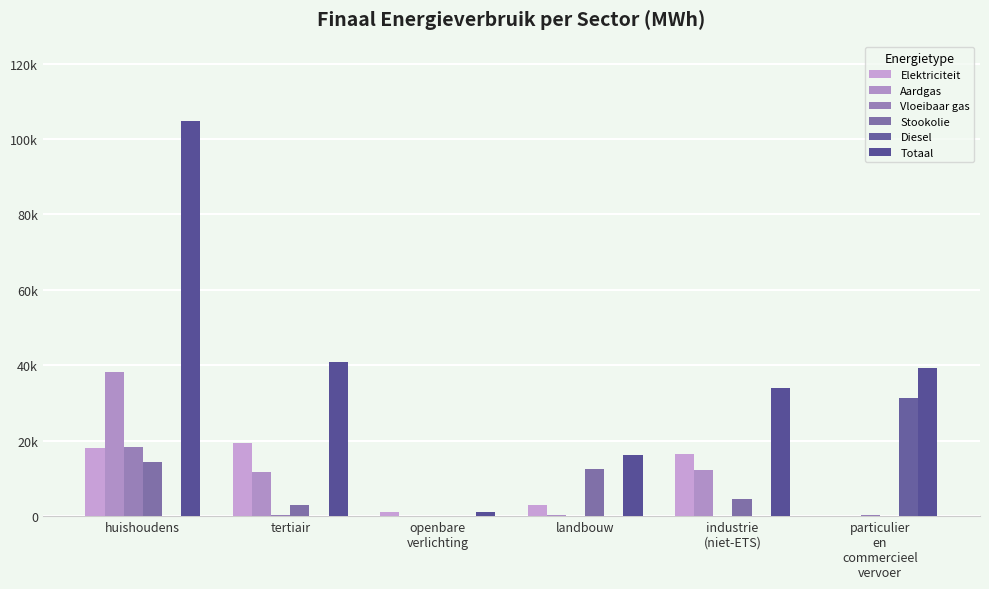

What is the difference between the Totaal values at openbare
verlichting and particulier
en
commercieel
vervoer?

38364.2